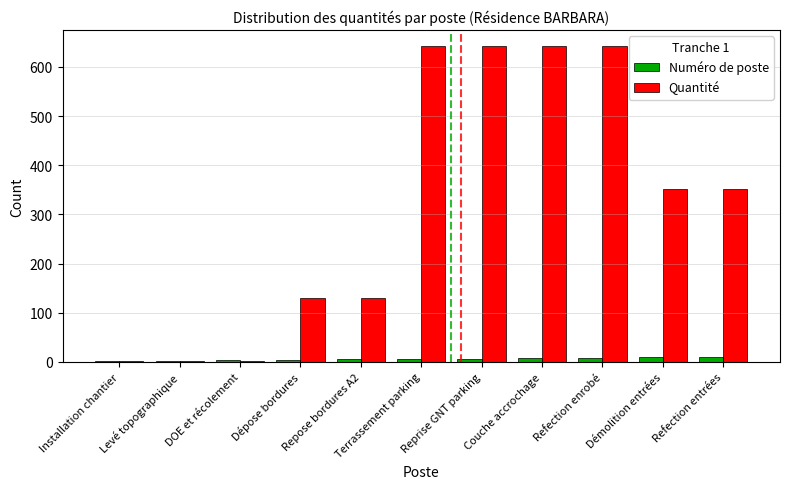

Between Dépose bordures and Reprise GNT parking, which series saw the biggest shift?

Quantité